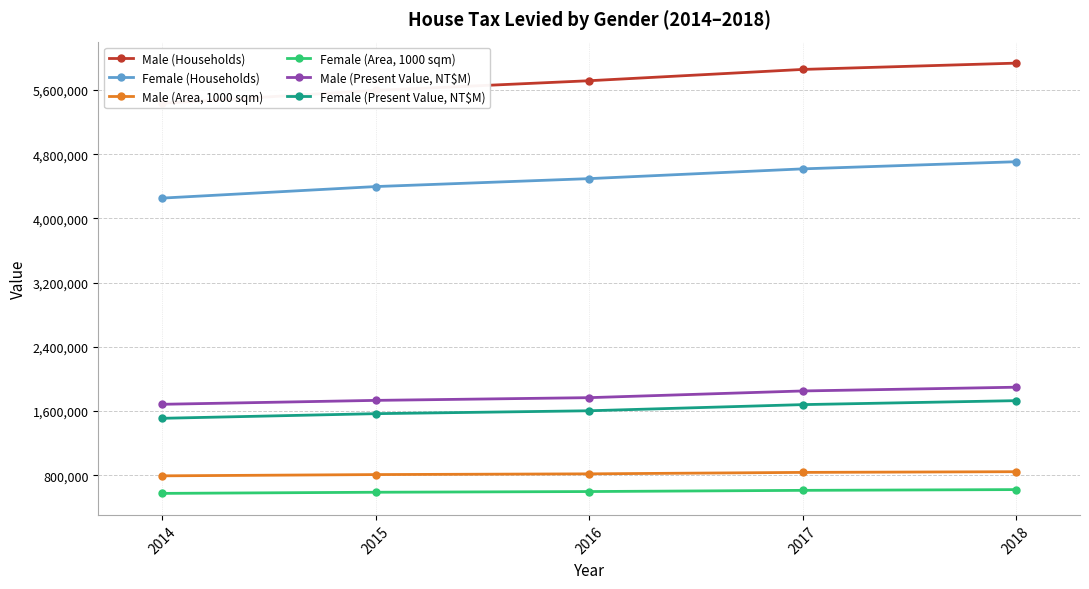

True or false: Female (Area, 1000 sqm) and Male (Area, 1000 sqm) intersect in this chart.

False